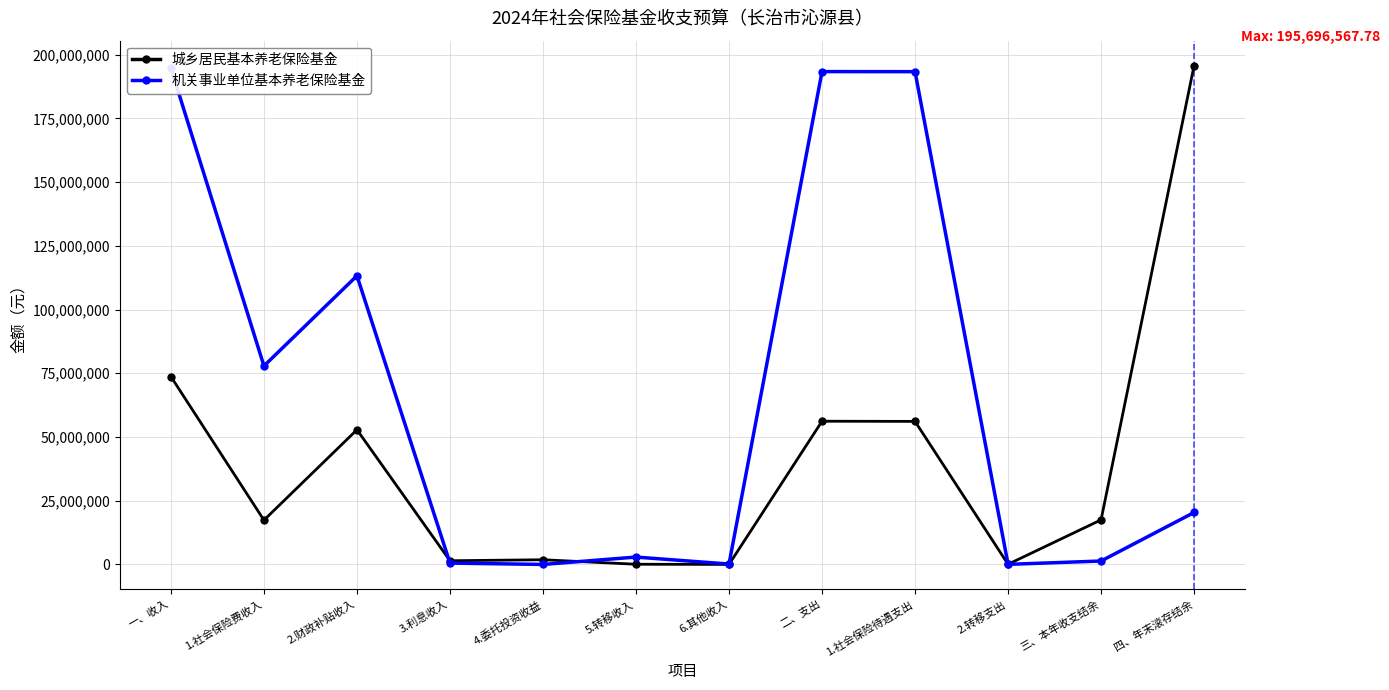

How many categories are shown in the chart?

12